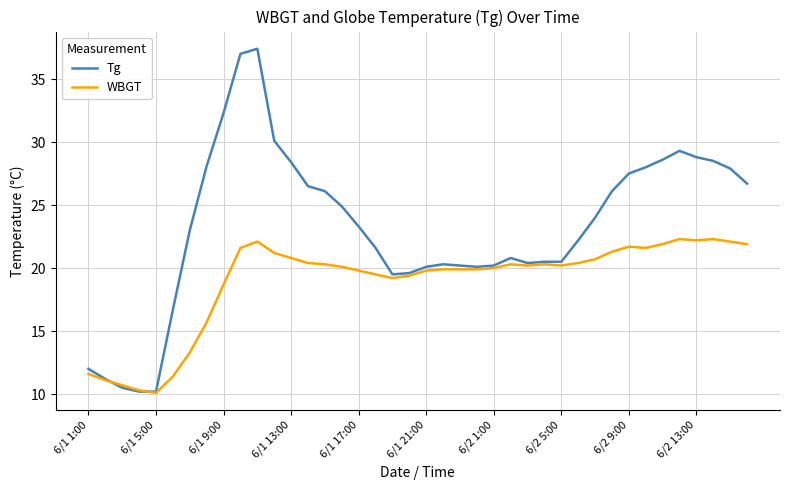

Which series has the widest spread of values?

Tg